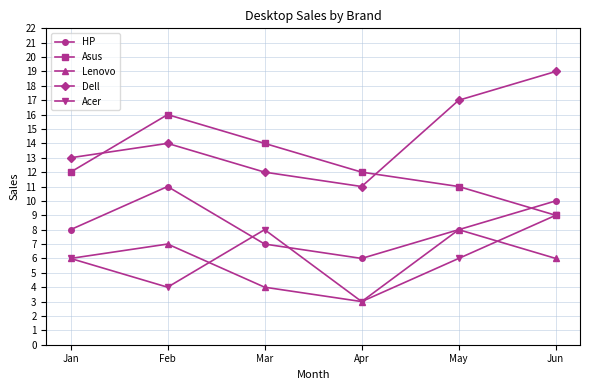

What is the smallest value displayed?

3